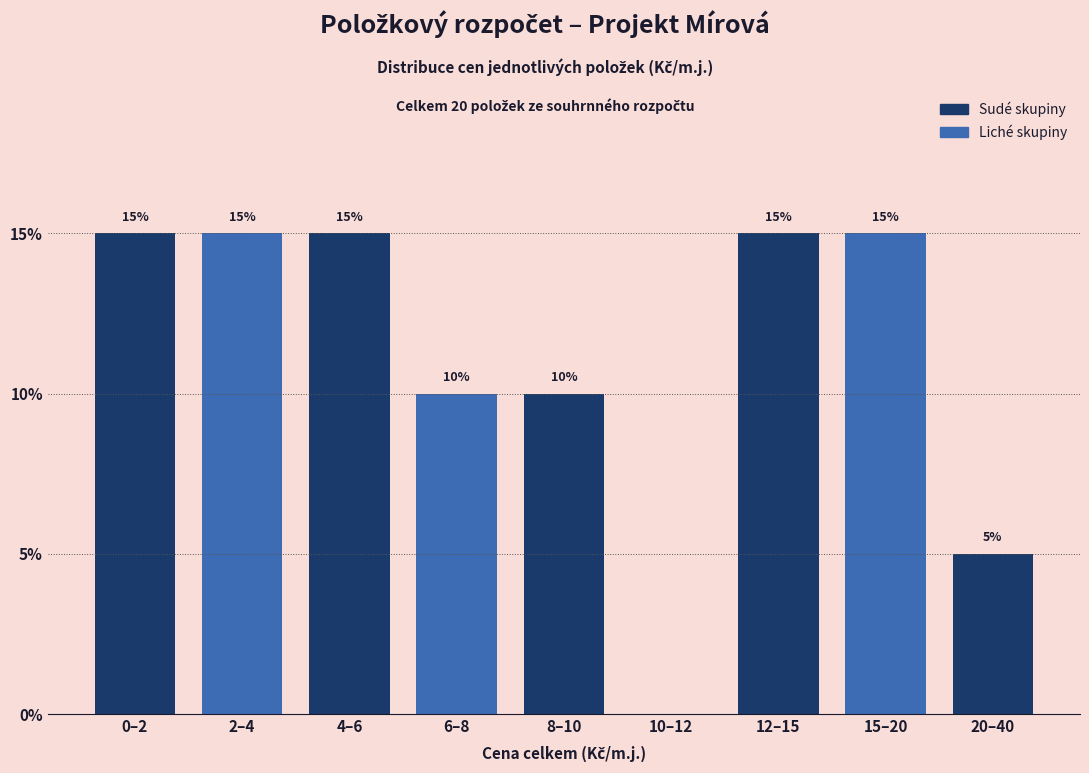

Reading left to right, list all the values displayed in this chart.

0–2=15	2–4=15	4–6=15	6–8=10	8–10=10	10–12=0	12–15=15	15–20=15	20–40=5